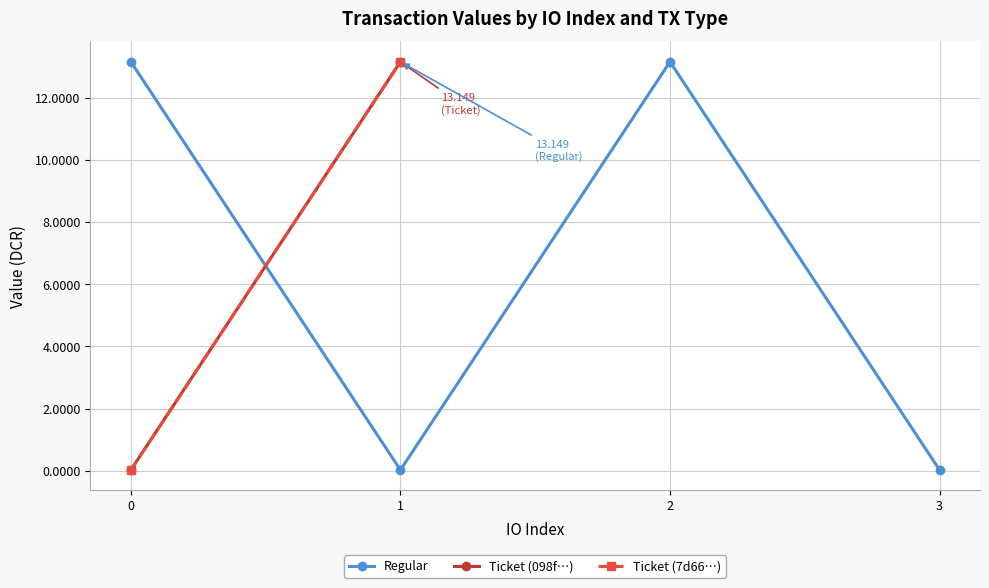

True or false: Regular has more than 2 points higher than both neighbors.

False